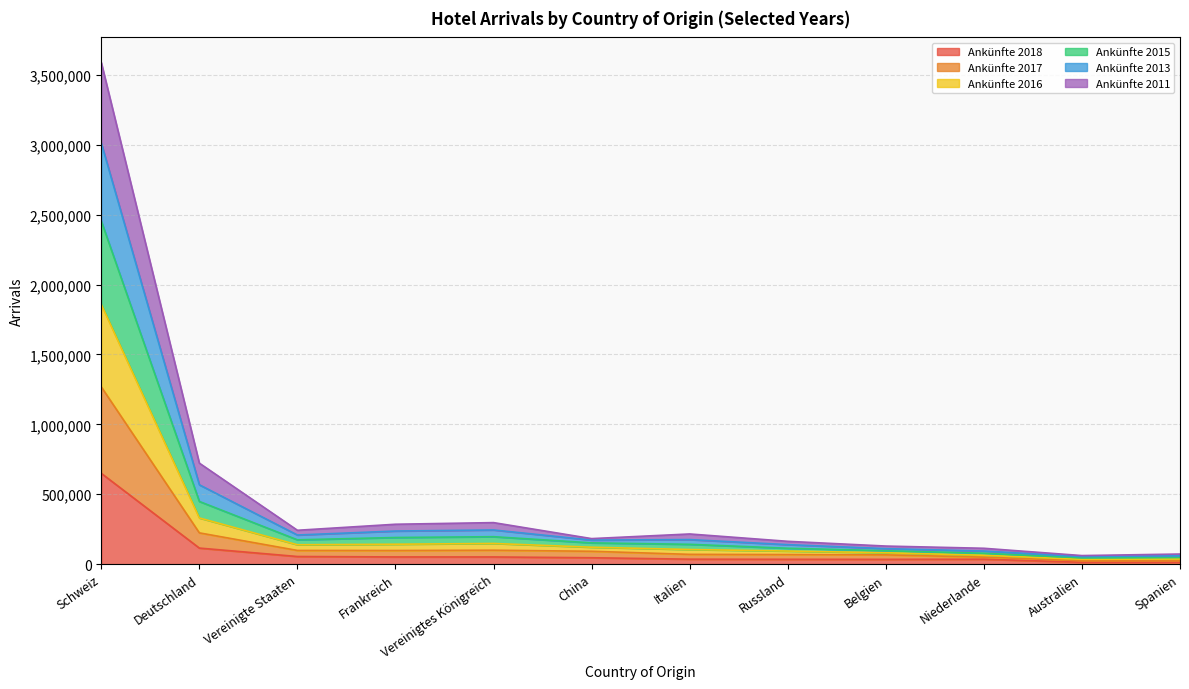

True or false: Ankünfte 2013 has more than 0 points higher than both neighbors.

True